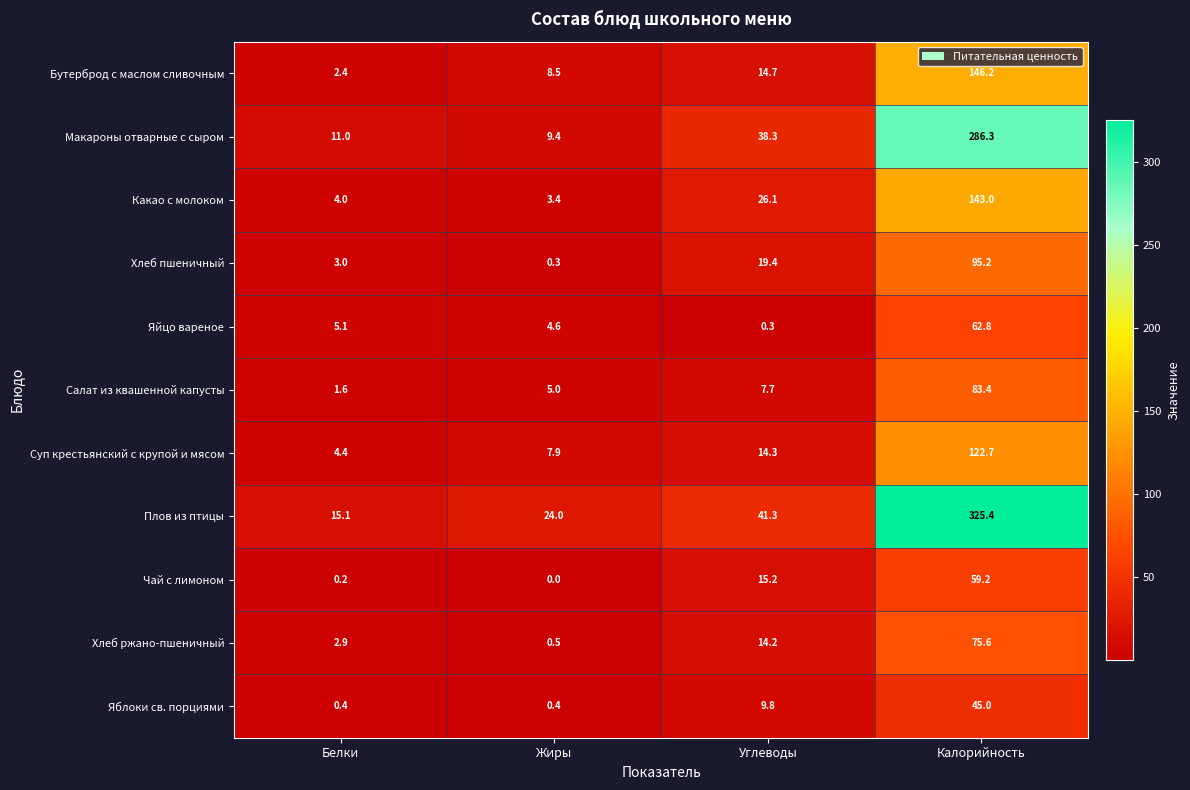

Which series changed the most between Белки and Углеводы?

Макароны отварные с сыром